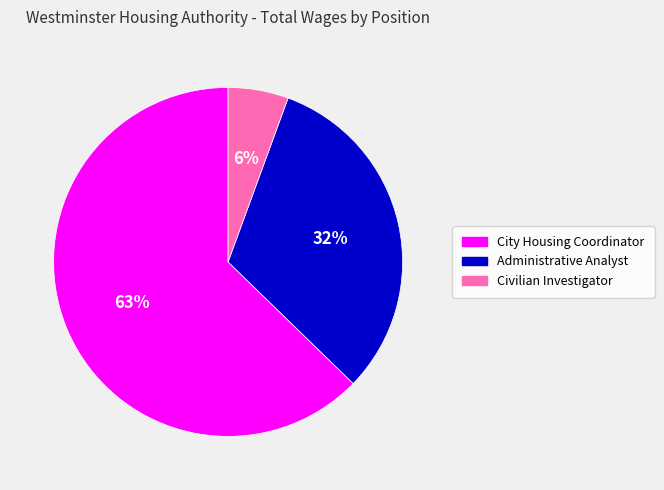

The City Housing Coordinator slice represents 63% of the pie. True or false?

True